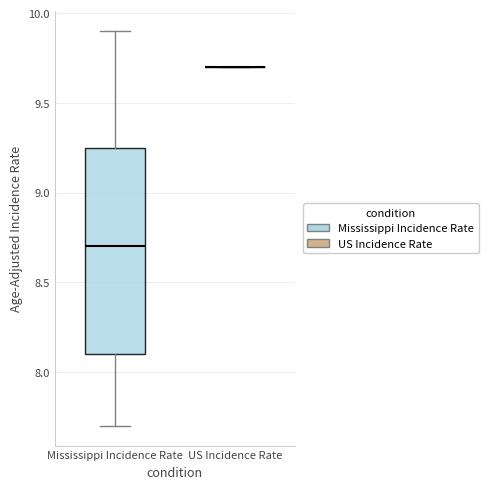

Reading left to right, read every box against the y-axis: the position of its median line, the range the box covers, and the ends of its whiskers. The values are not printed on the chart, so give them approximately, as read against the axis.

Mississippi Incidence Rate: median 8.70, box 8.10 to 9.25, whiskers 7.70 to 9.90
US Incidence Rate: box collapsed to a line at 9.70, whiskers 9.70 to 9.70